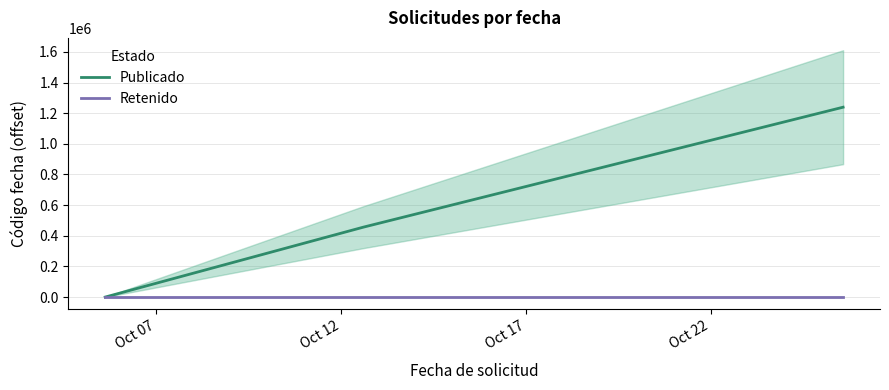

Reading left to right, what are all the values shown in this chart?

Publicado: 0	455780	1238910
Retenido: 0	0	0